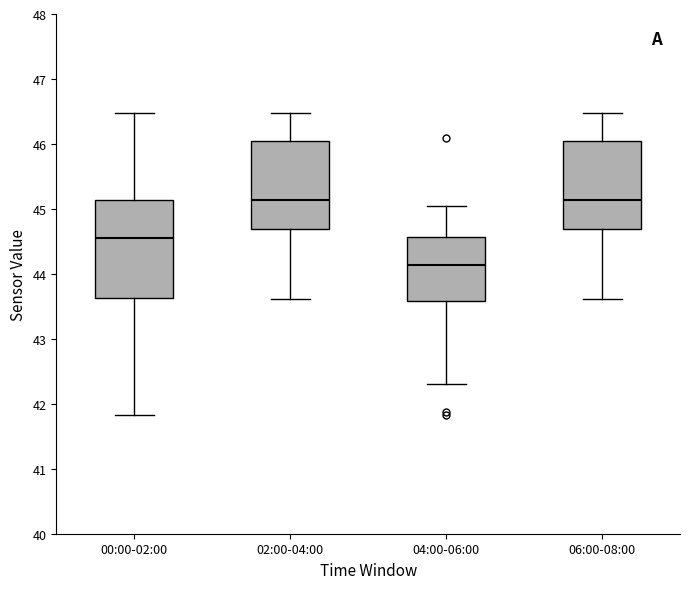

Which box is the tallest, from its lower edge to its upper edge?

00:00-02:00